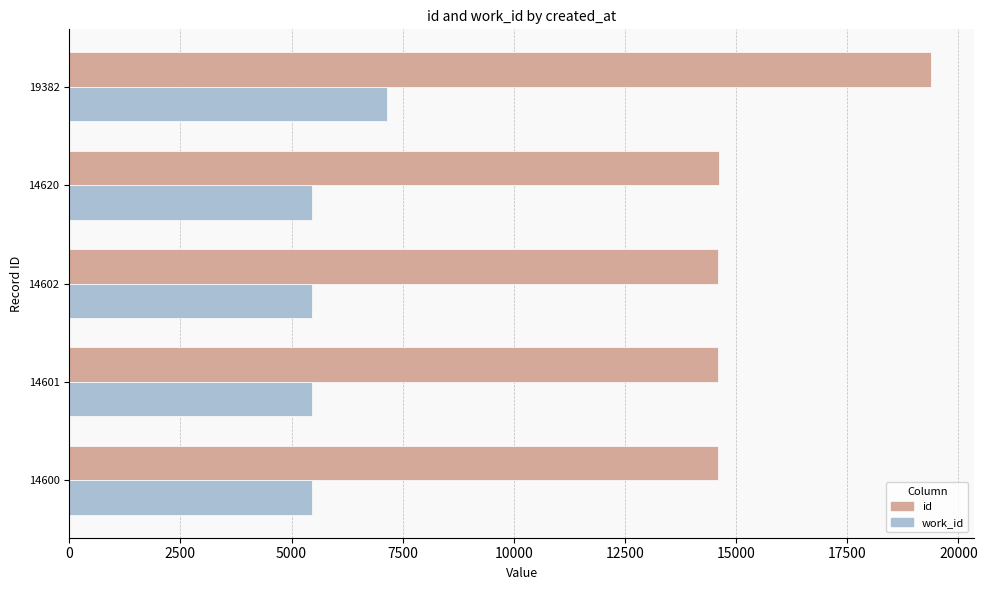

The id series shows 14620 at 14620. True or false?

True